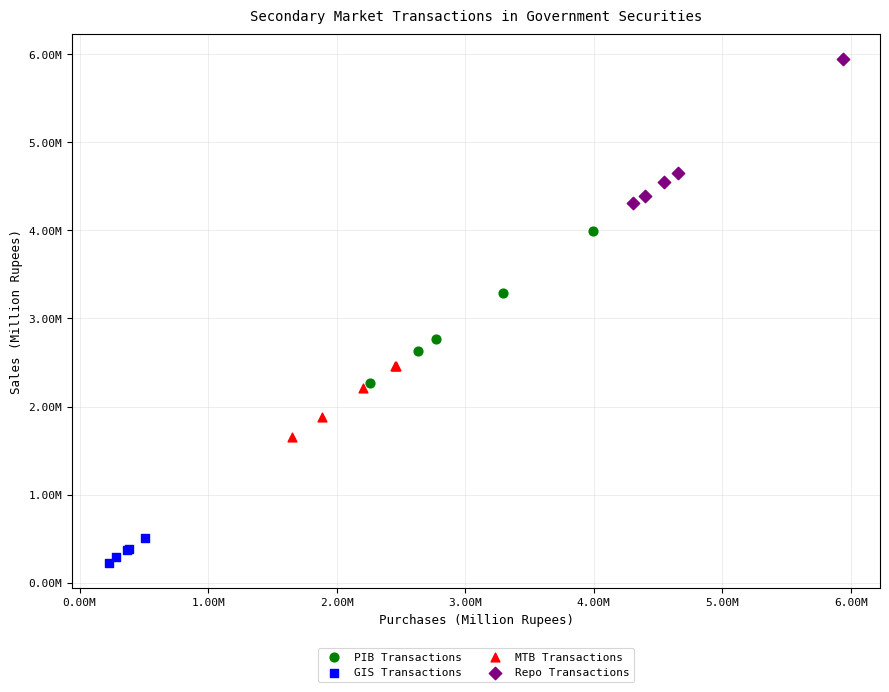

Which series has the largest Y range (max minus min)?

PIB Transactions